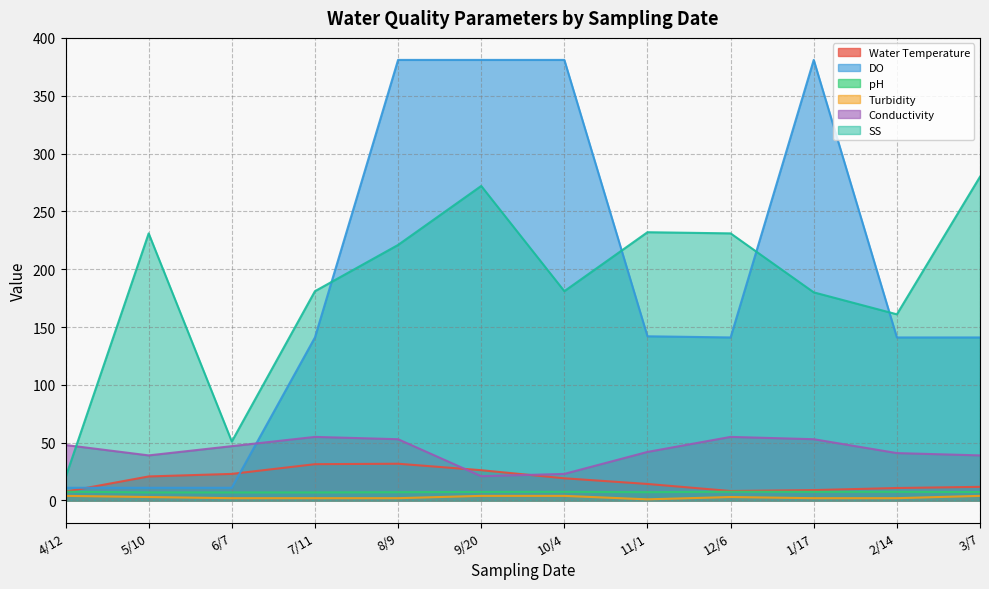

True or false: pH and Conductivity cross at least once.

False